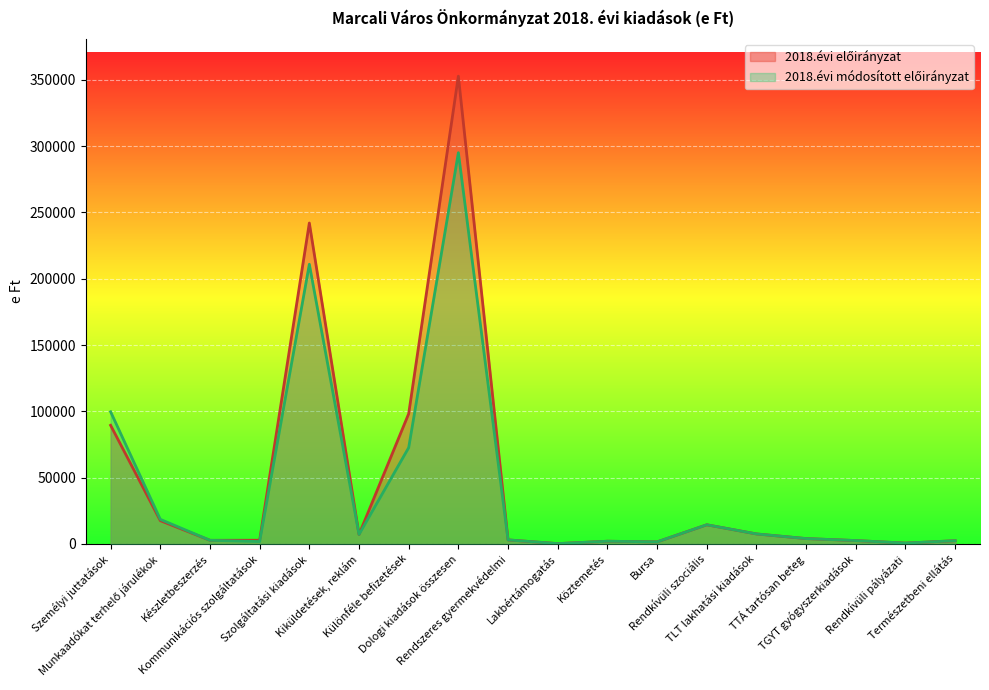

Which has a higher value, Dologi kiadások összesen or Kiküldetések, reklám?

Dologi kiadások összesen